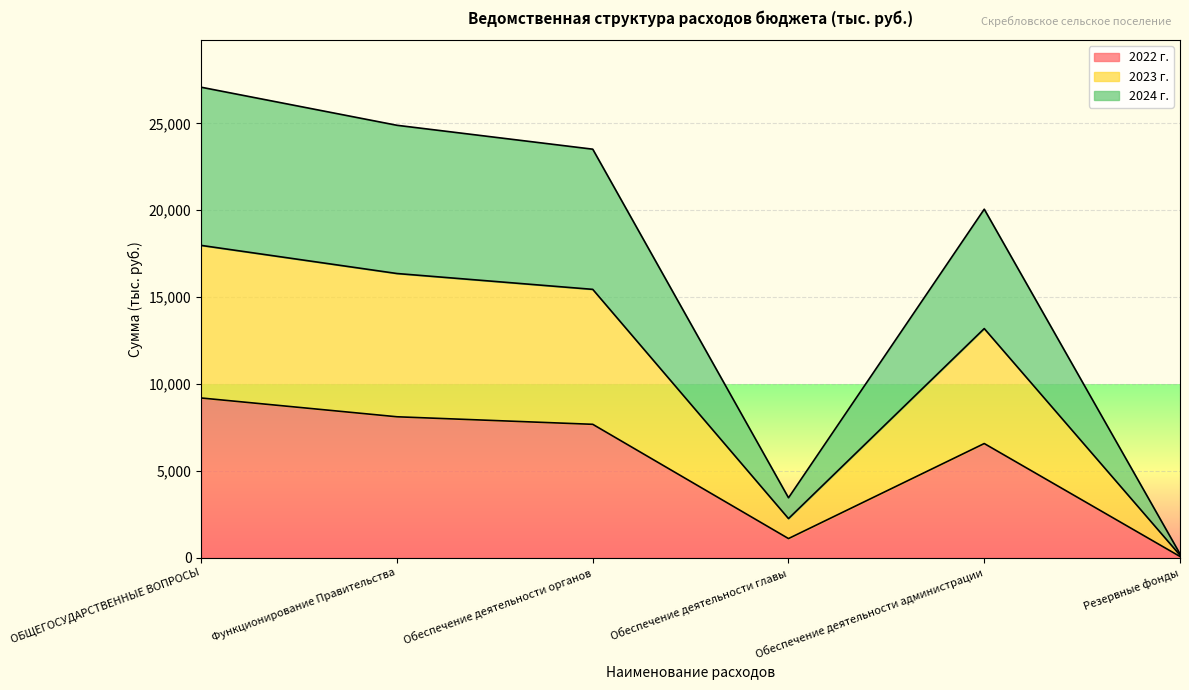

Rank the categories by 2024 г. value from lowest to highest.

Резервные фонды, Обеспечение деятельности главы, Обеспечение деятельности администрации, Обеспечение деятельности органов, Функционирование Правительства, ОБЩЕГОСУДАРСТВЕННЫЕ ВОПРОСЫ